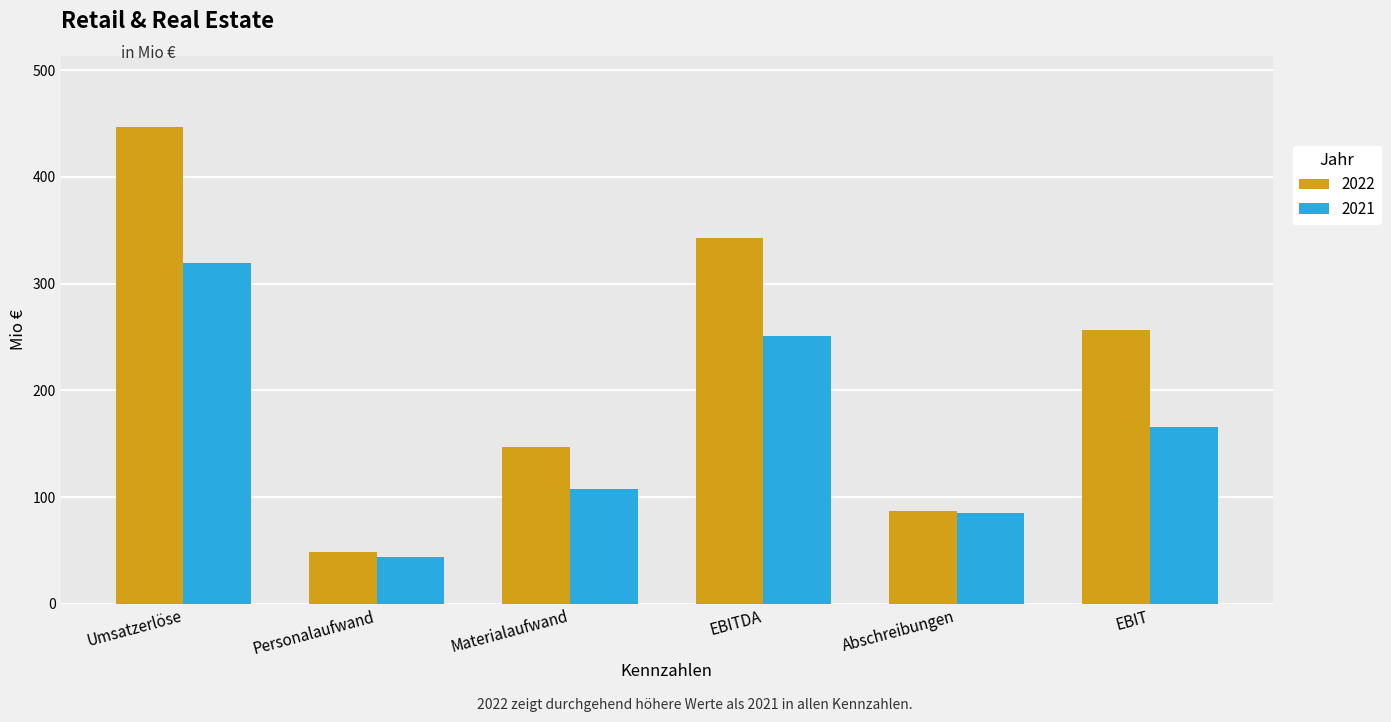

Which series changed the most between Materialaufwand and EBIT?

2022